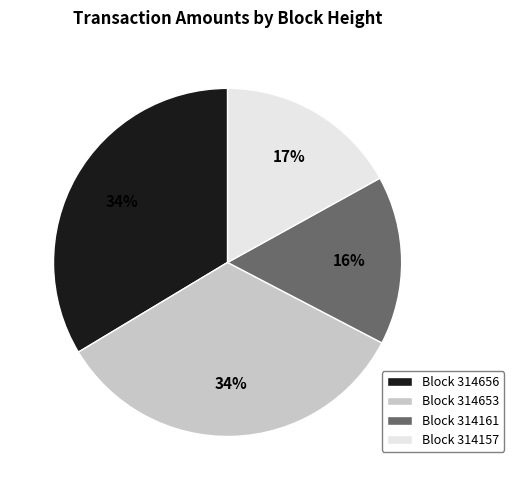

Which slice is the smallest?

Block 314161